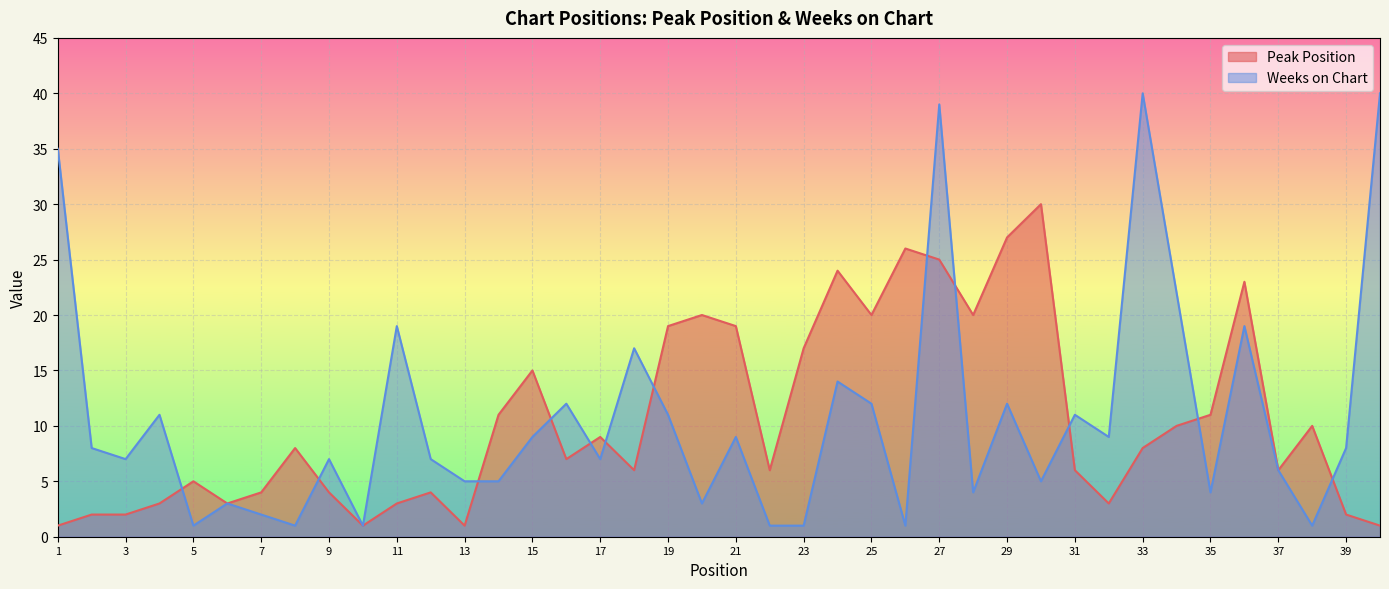

How many lines are shown in the chart?

2